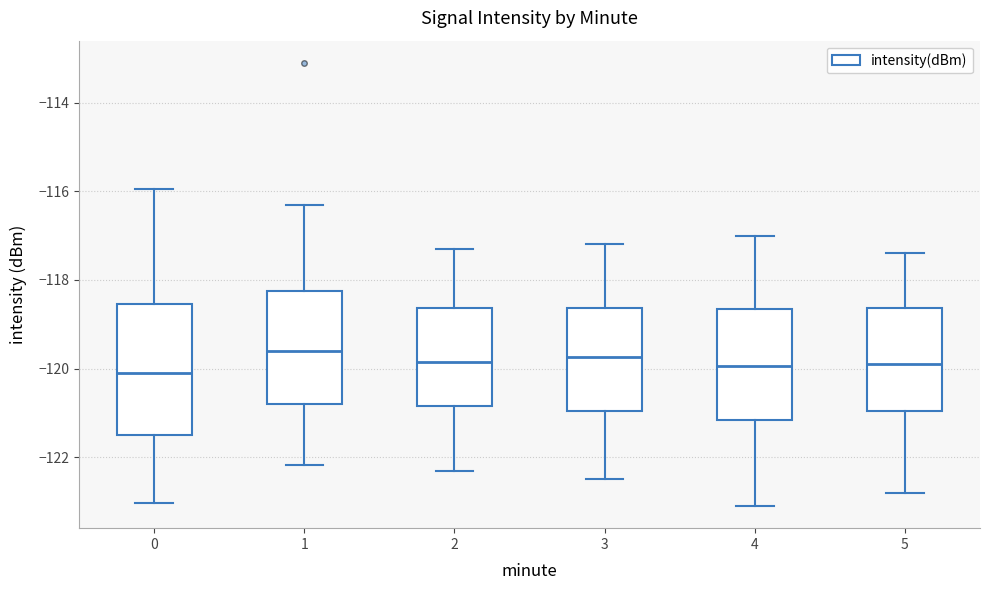

Reading left to right, transcribe this box plot: for each box, give where its median line is, the range the box spans, and where its two whiskers end, as read against the y-axis. The values are not printed on the chart, so give them approximately, as read against the axis.

0: median -120.2, box -121.6 to -118.6, whiskers -123.0 to -116.0
1: median -119.6, box -120.8 to -118.2, whiskers -122.2 to -116.2
2: median -119.8, box -120.8 to -118.6, whiskers -122.2 to -117.2
3: median -119.8, box -121.0 to -118.6, whiskers -122.4 to -117.2
4: median -120.0, box -121.2 to -118.6, whiskers -123.0 to -117.0
5: median -119.8, box -121.0 to -118.6, whiskers -122.8 to -117.4